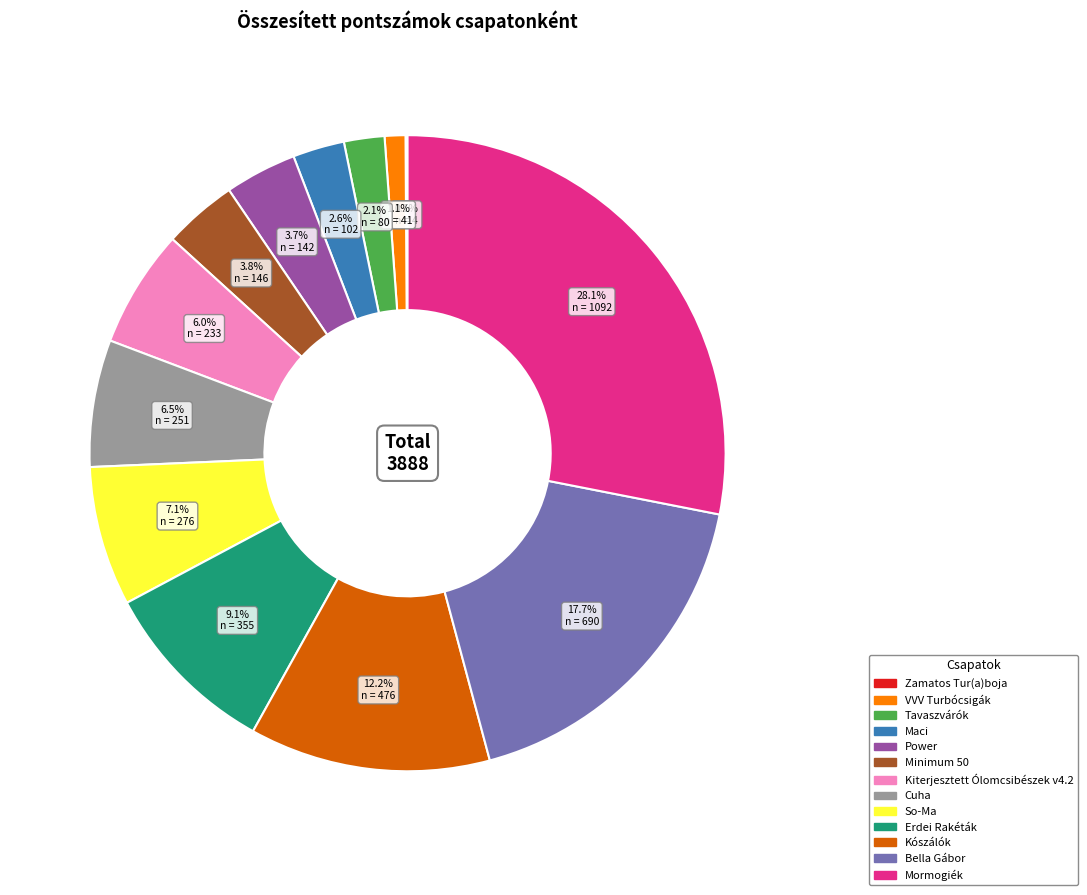

Is Minimum 50 the majority of the pie?

No